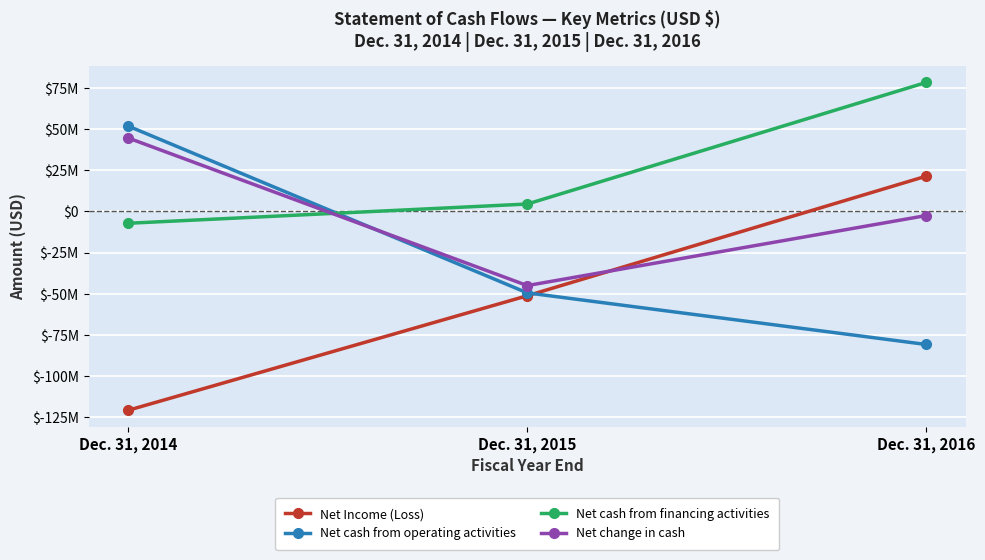

What is the value of the Net cash from financing activities point at the 2nd from the left?

4442303